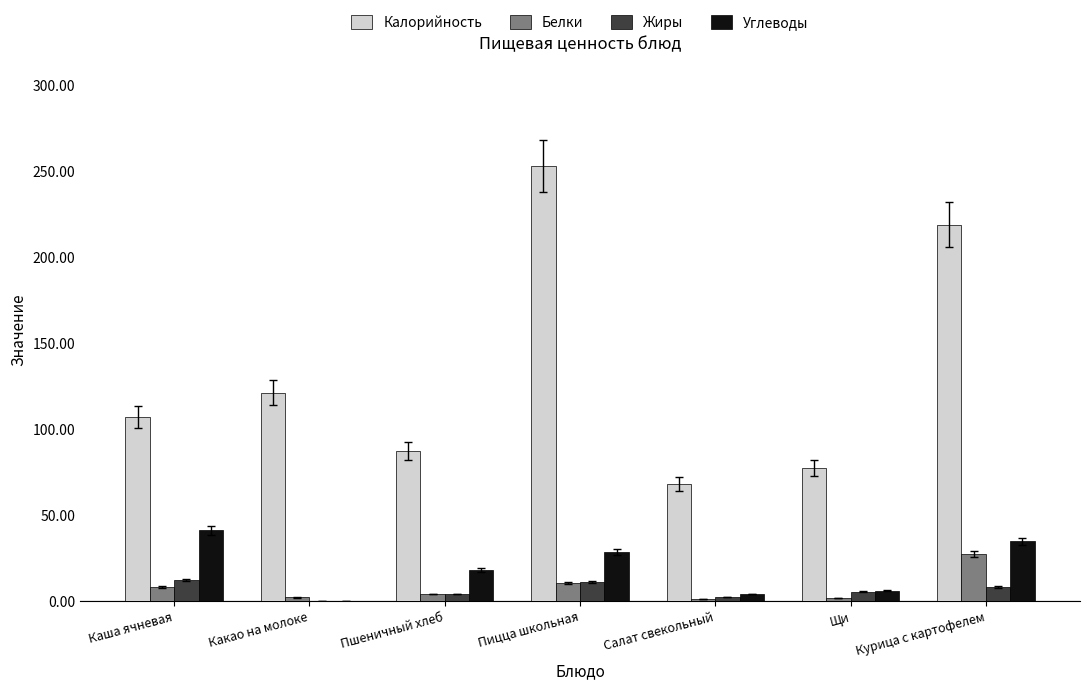

Is it true that Углеводы equals 16.2 at Какао на молоке?

False